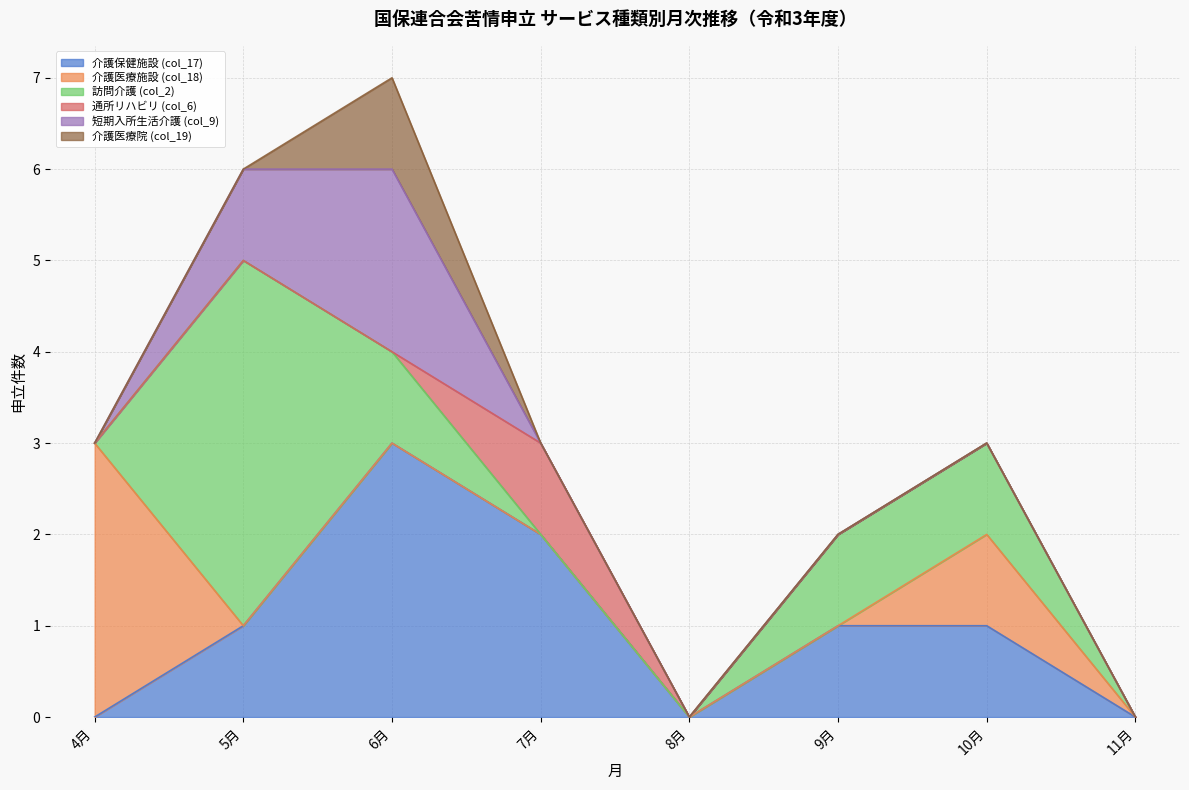

At which category is the sum across all series the highest?

6月